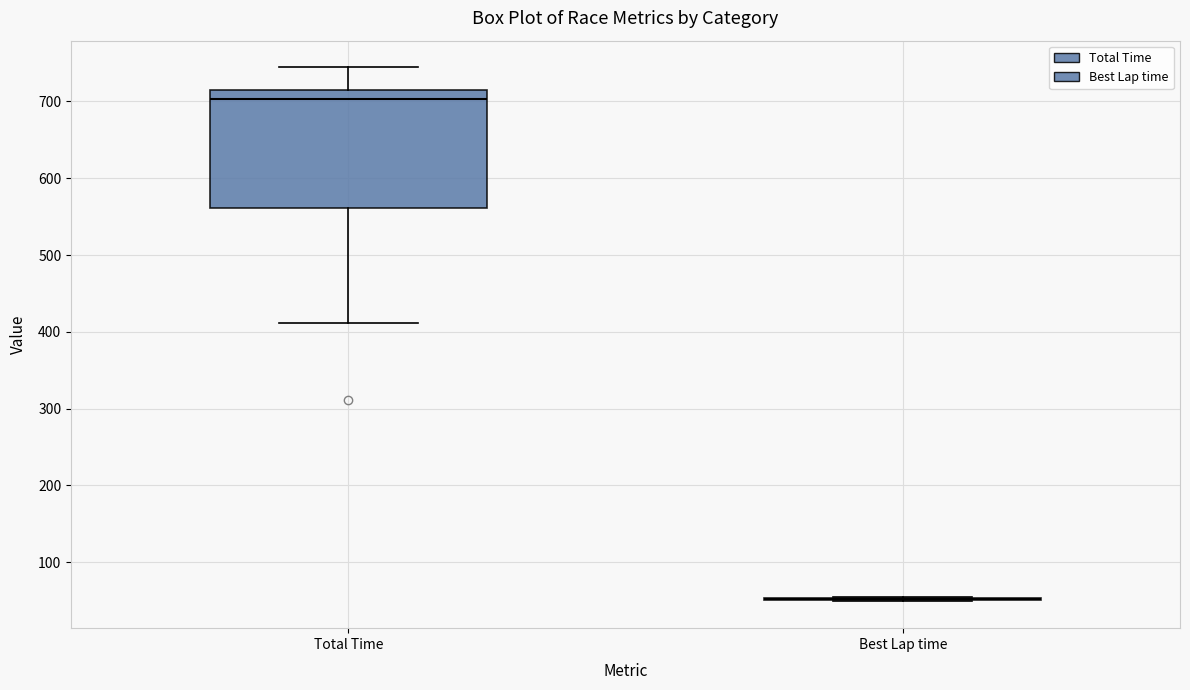

Reading left to right, transcribe this box plot: for each box, give where its median line is, the range the box spans, and where its two whiskers end, as read against the y-axis. The values are not printed on the chart, so give them approximately, as read against the axis.

Total Time: median 700, box 560 to 720, whiskers 410 to 740
Best Lap time: box collapsed to a line at 50, whiskers 50 to 50